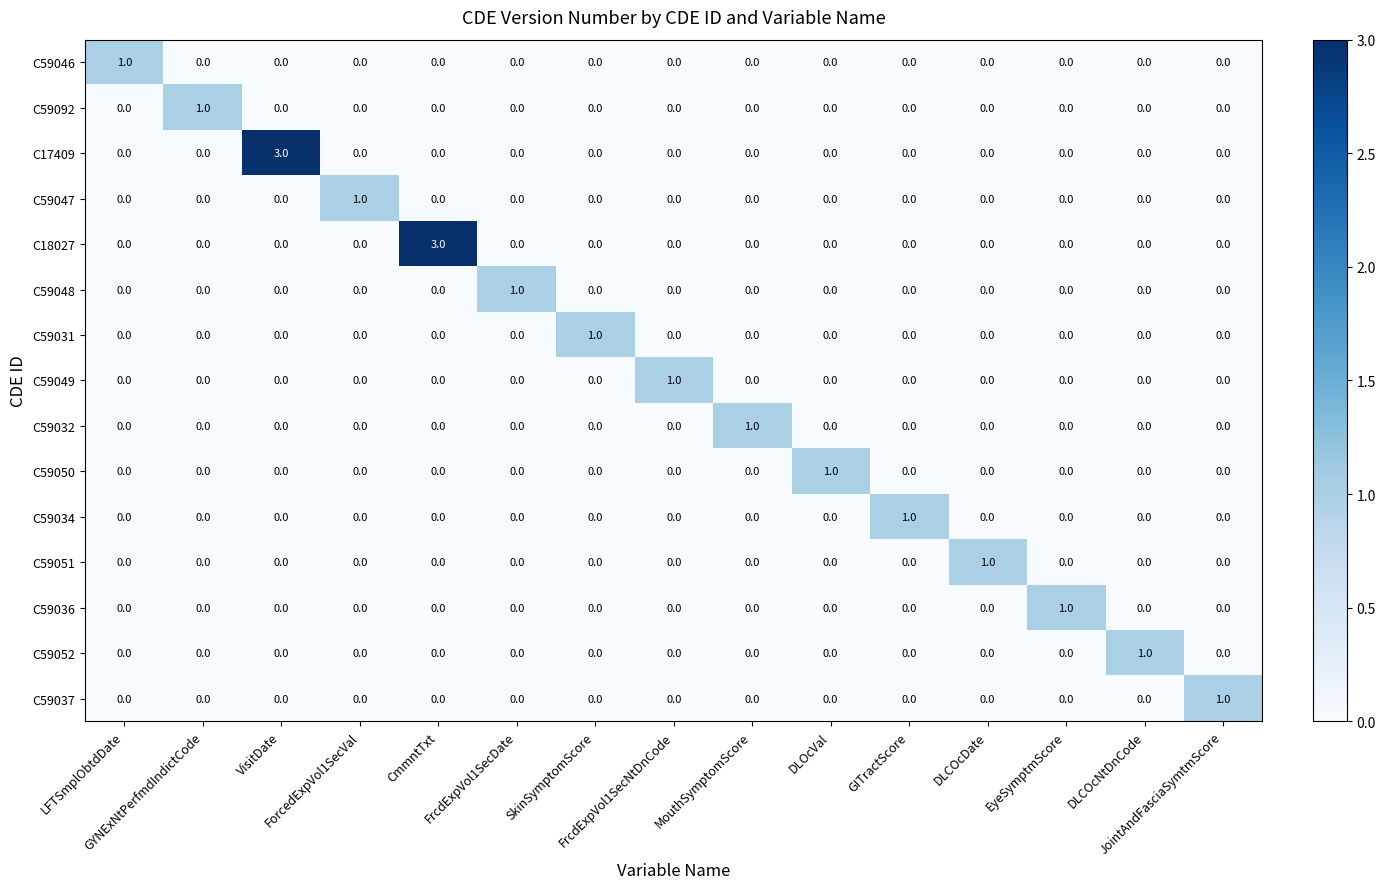

How many C59049 values are between 0 and 1?

15